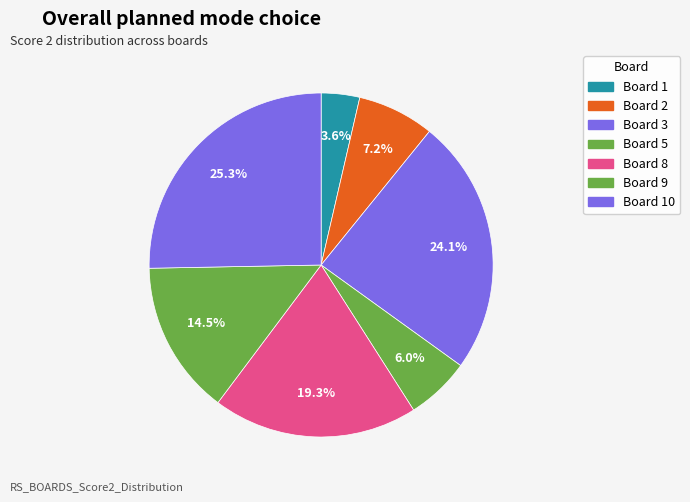

How many slices are in this pie chart?

7